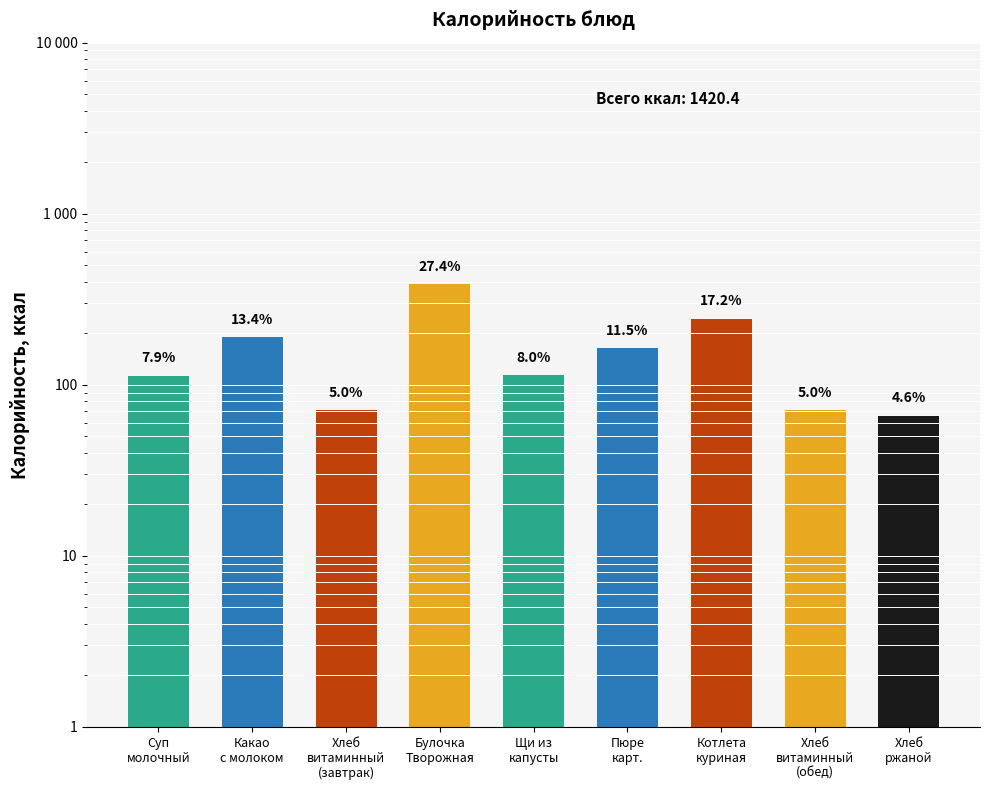

What is the greatest value displayed?

389.0